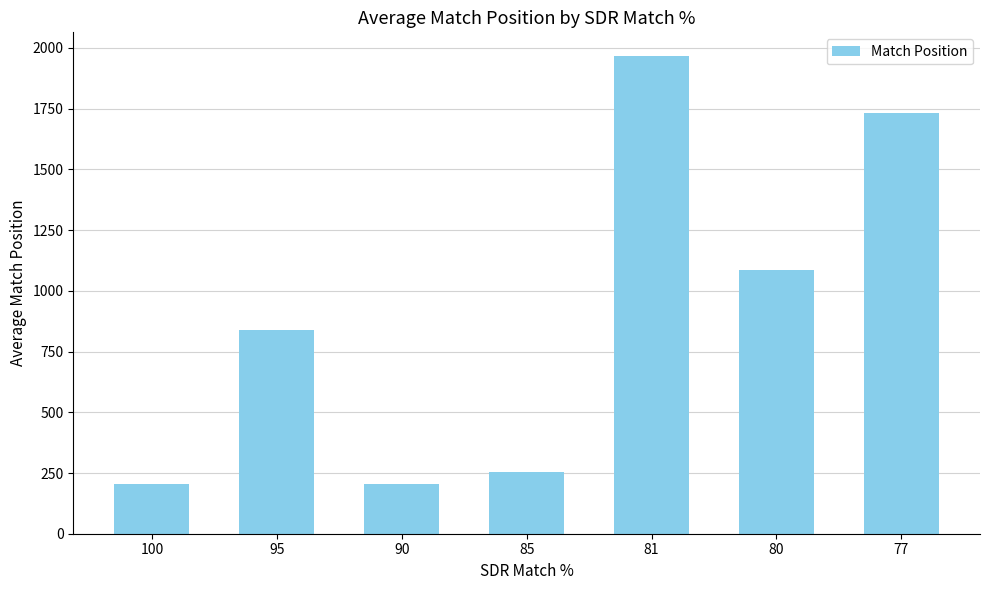

What is the sum of the values at 85 and 90?

459